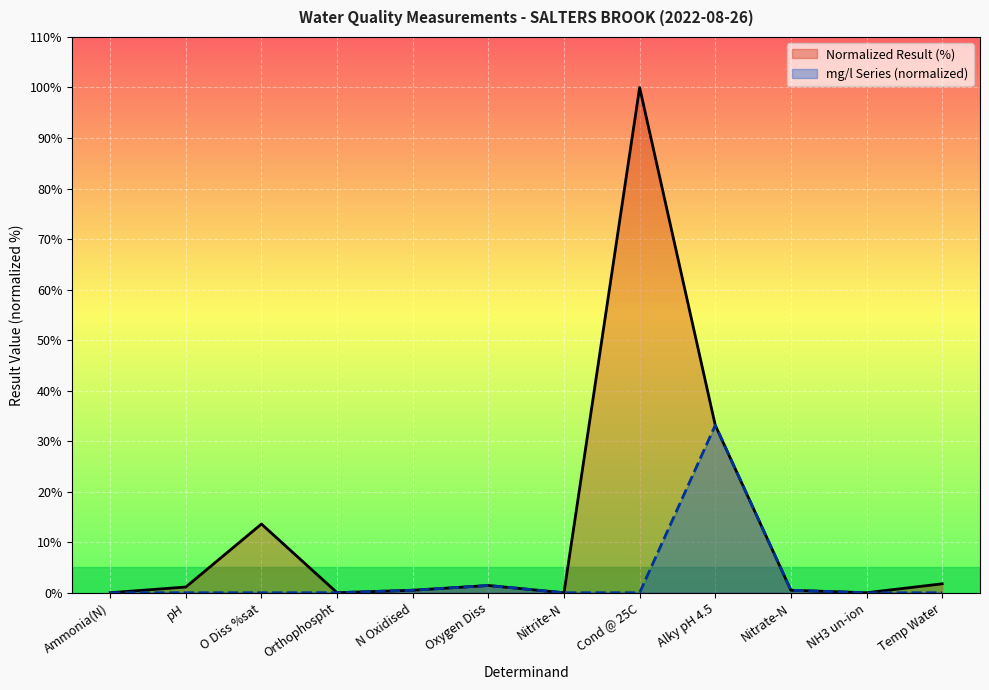

How many interior local valleys does the mg/l Series (normalized) series have?

1